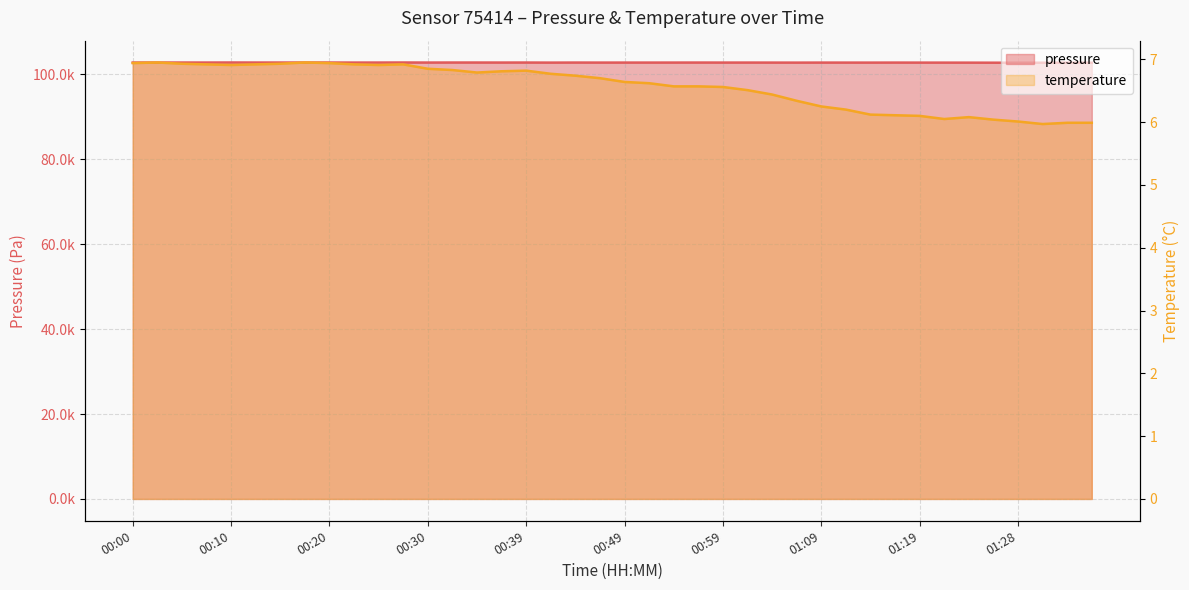

List the labels in order of temperature value, largest first.

00:03, 00:17, 00:00, 00:20, 00:05, 00:15, 00:08, 00:12, 00:22, 00:27, 00:10, 00:25, 00:30, 00:32, 00:39, 00:37, 00:35, 00:42, 00:44, 00:47, 00:49, 00:52, 00:54, 00:57, 00:59, 01:01, 01:04, 01:06, 01:09, 01:11, 01:14, 01:16, 01:19, 01:23, 01:21, 01:26, 01:28, 01:33, 01:36, 01:31